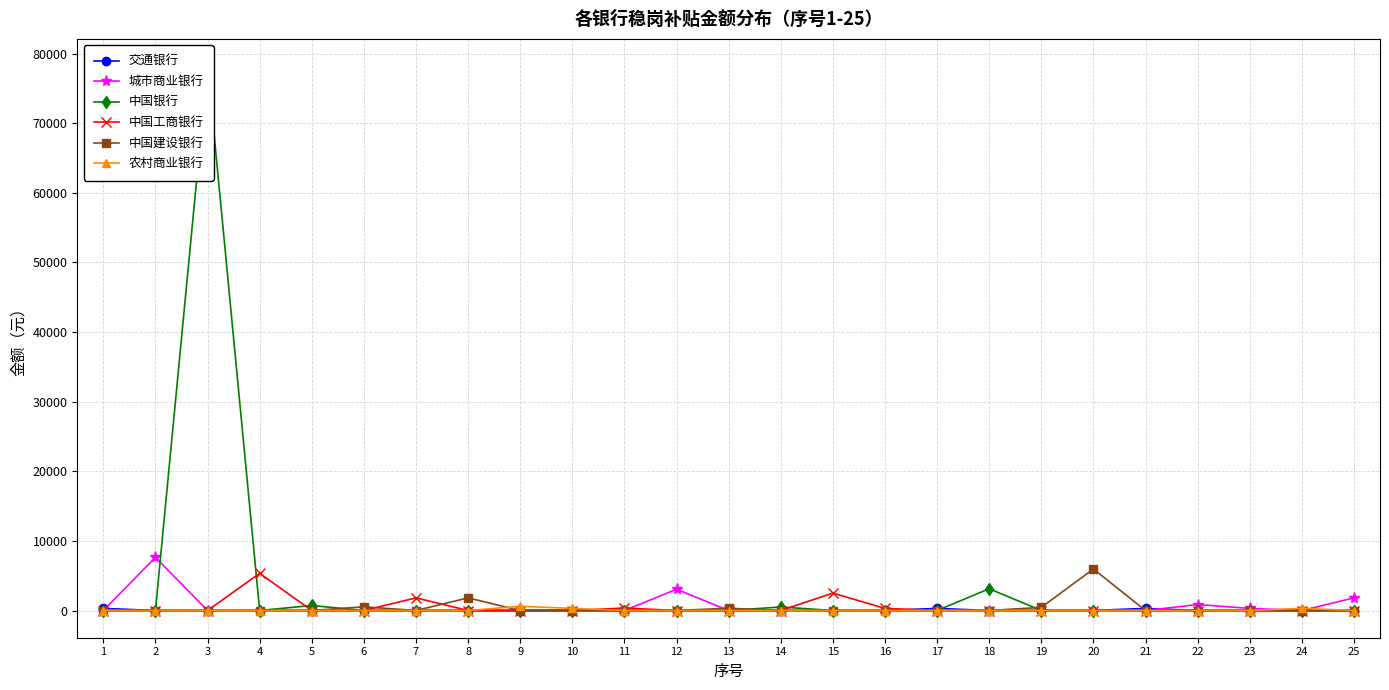

What is the maximum value for 中国工商银行?

5335.3